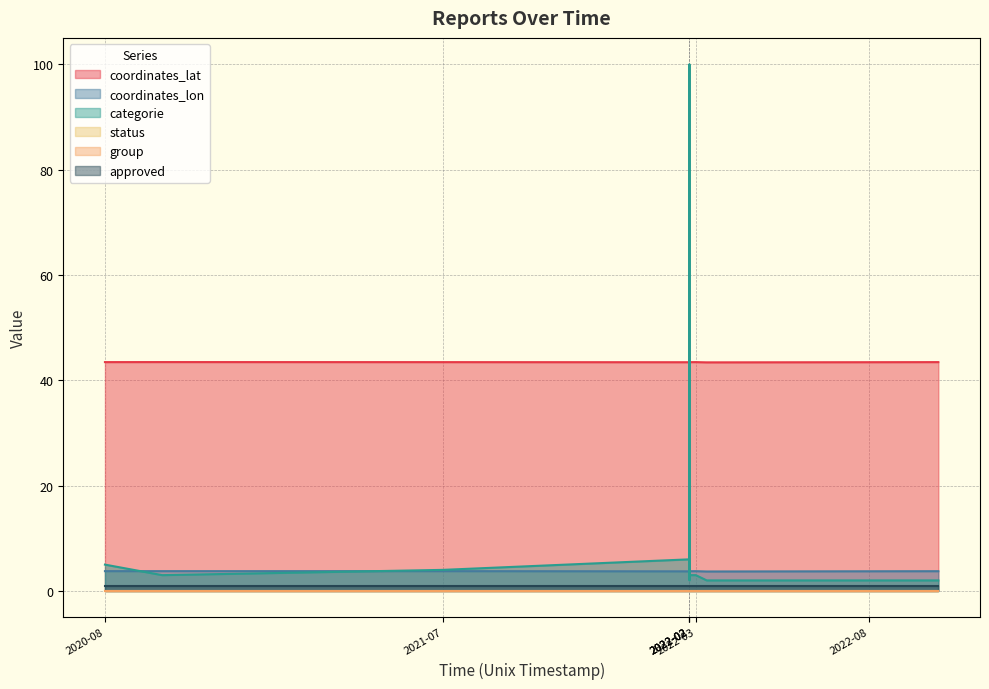

In coordinates_lon, how many points are lower than both neighbors (excluding endpoints)?

2